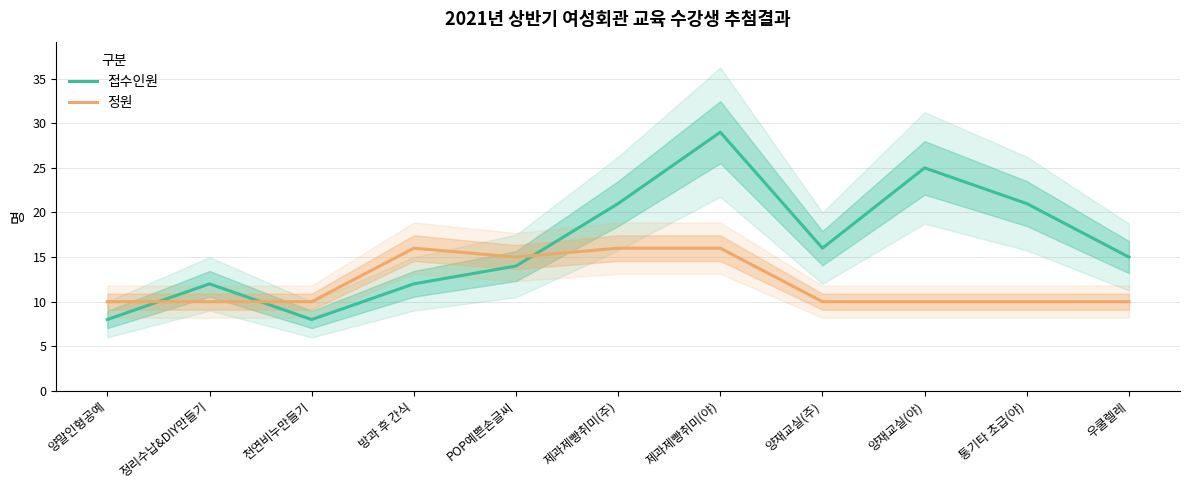

What is the label of the 5th point from the left?

POP예쁜손글씨